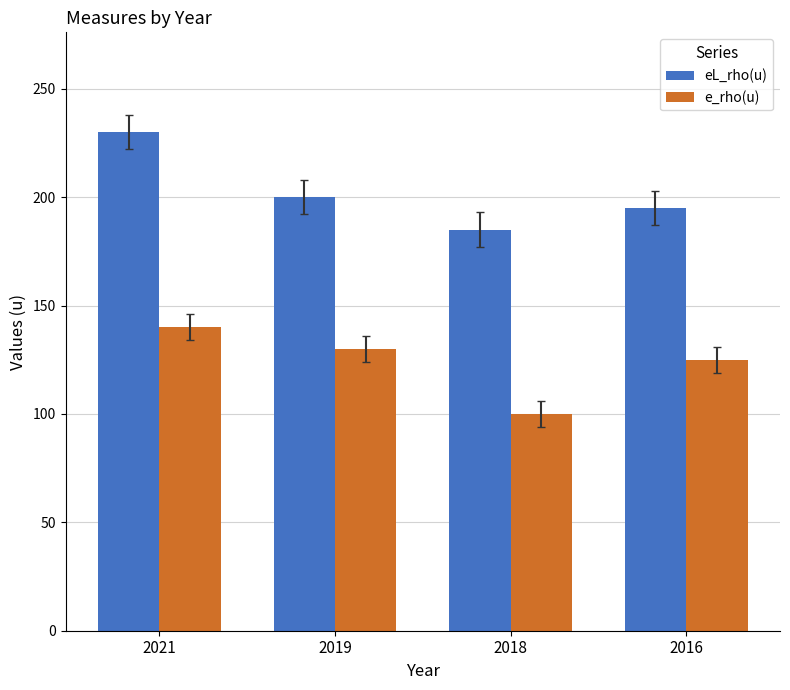

How many data points in eL_rho(u) are less than 200?

2